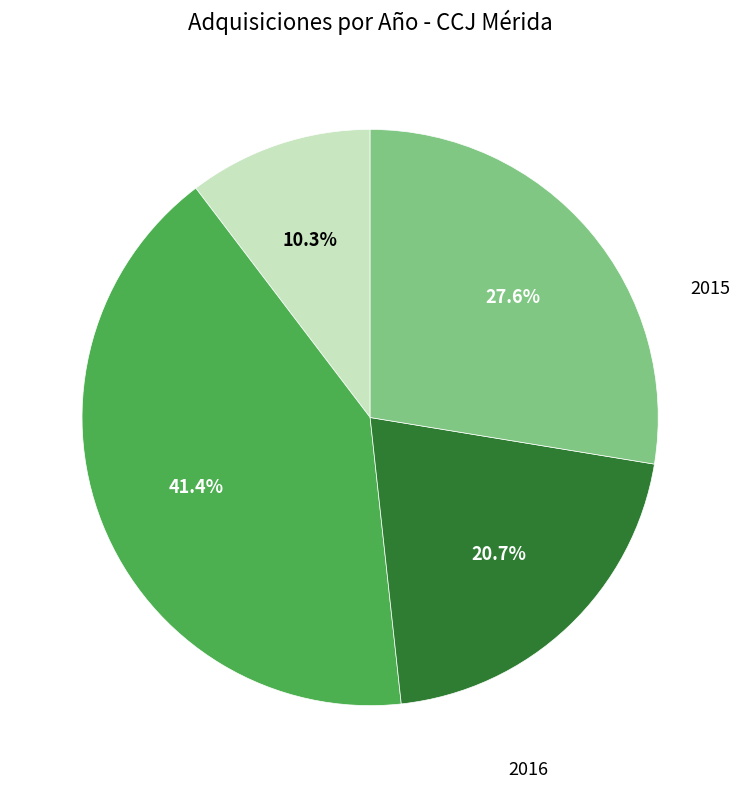

Combined, what portion of the pie is 2018 and 2017?

48.3%